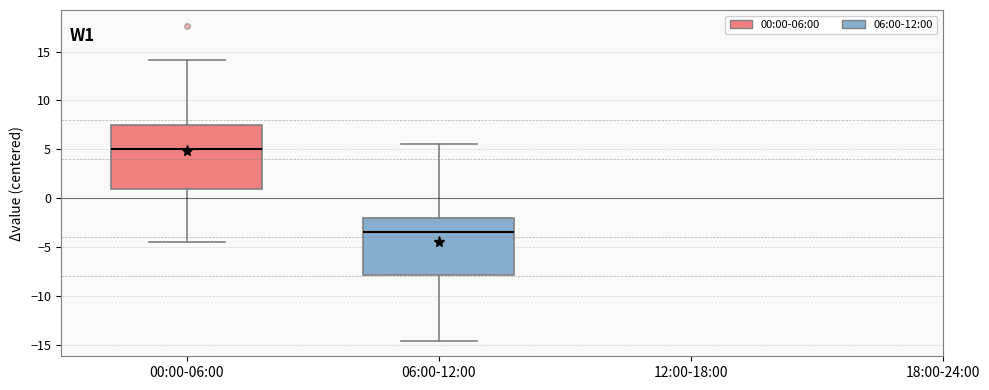

Where is the upper edge of the box for 06:00-12:00 on the y-axis? The values are not printed on the chart, so give them approximately, as read against the axis.

-2.0